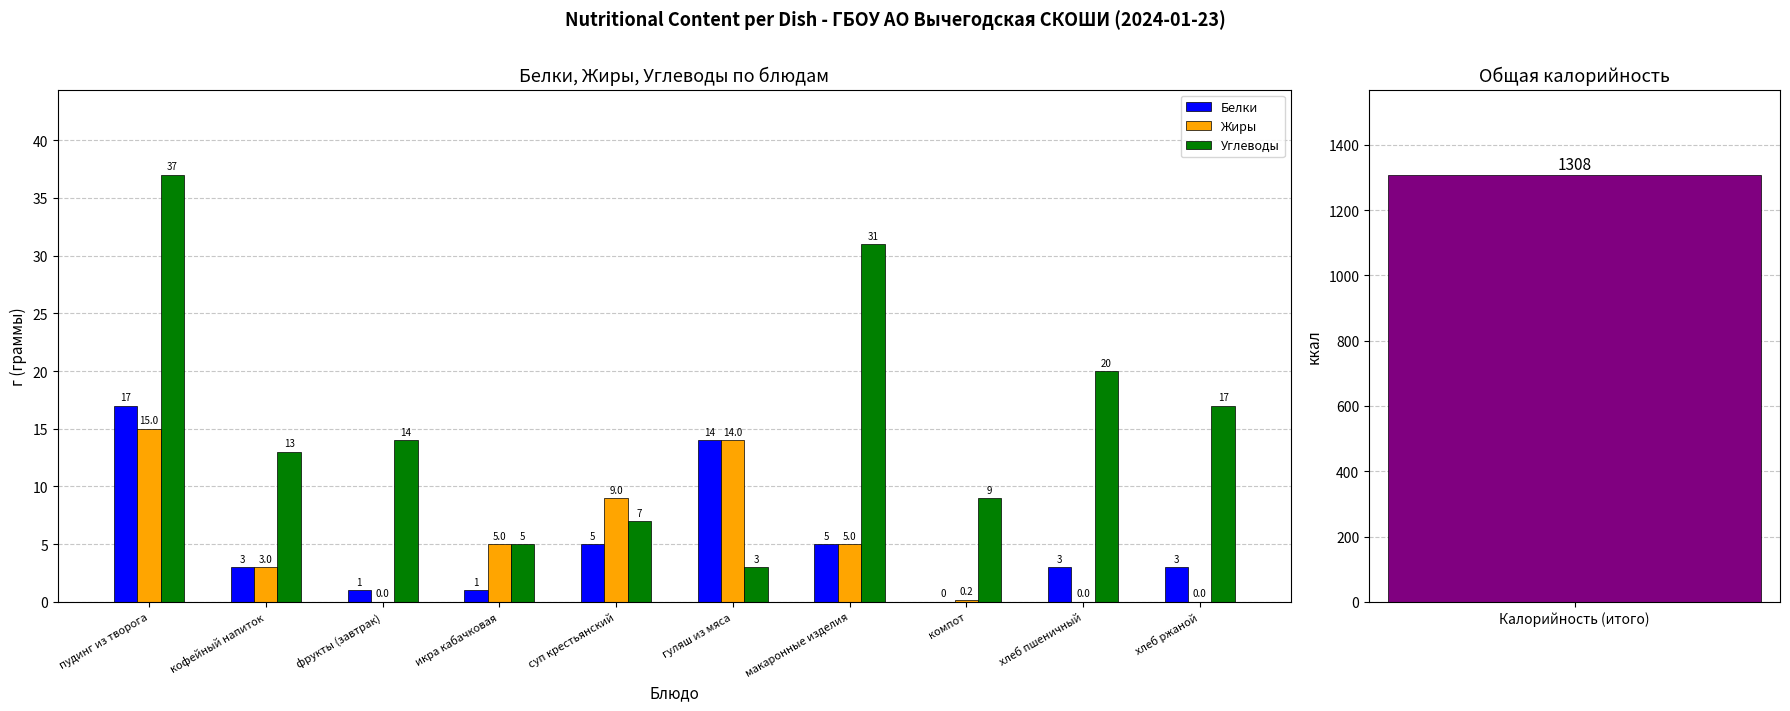

What position from the left is кофейный напиток?

2